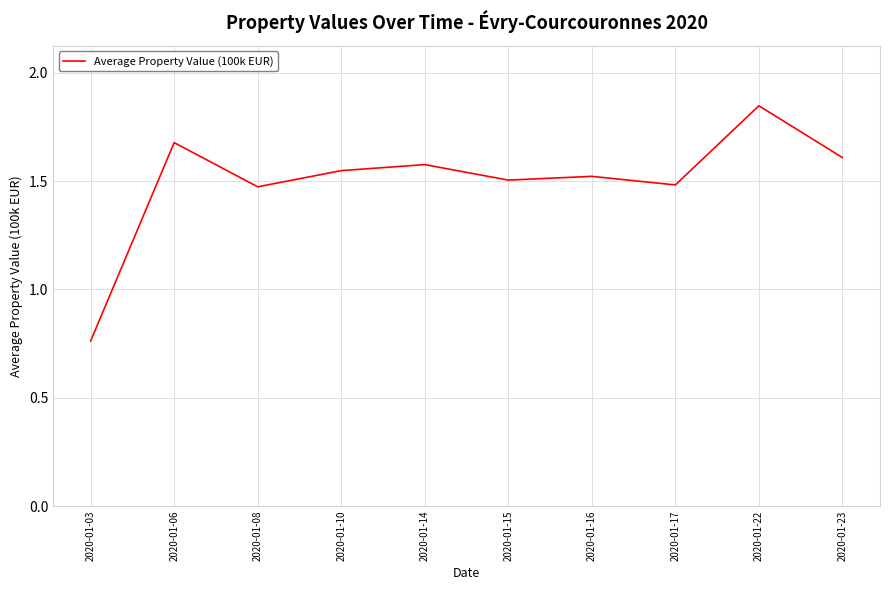

The chart shows a value of 2.0 at 2020-01-17. True or false?

False